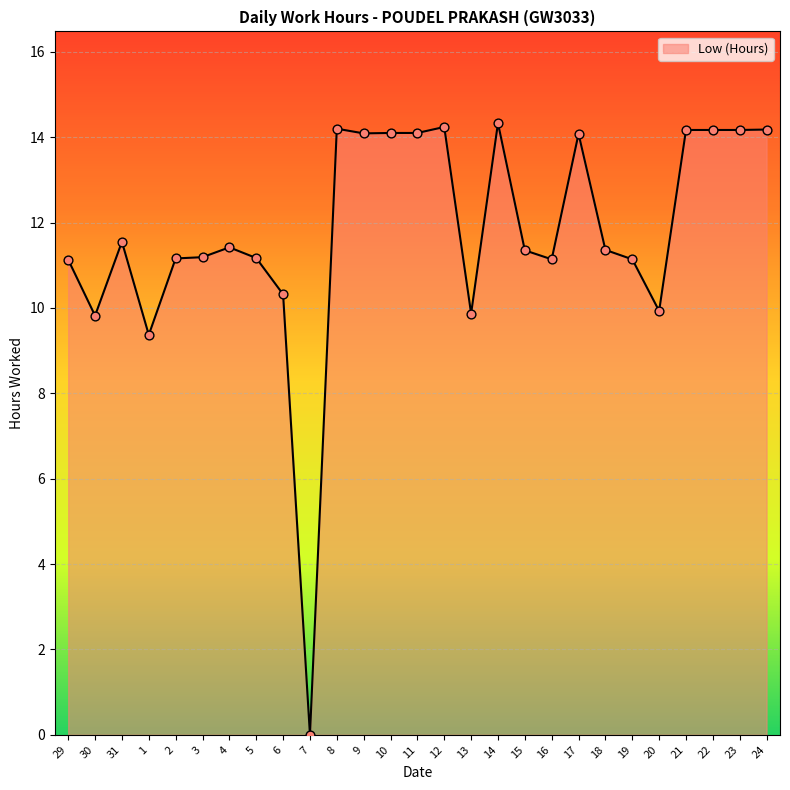

Which has a higher value, 7 or 12?

12